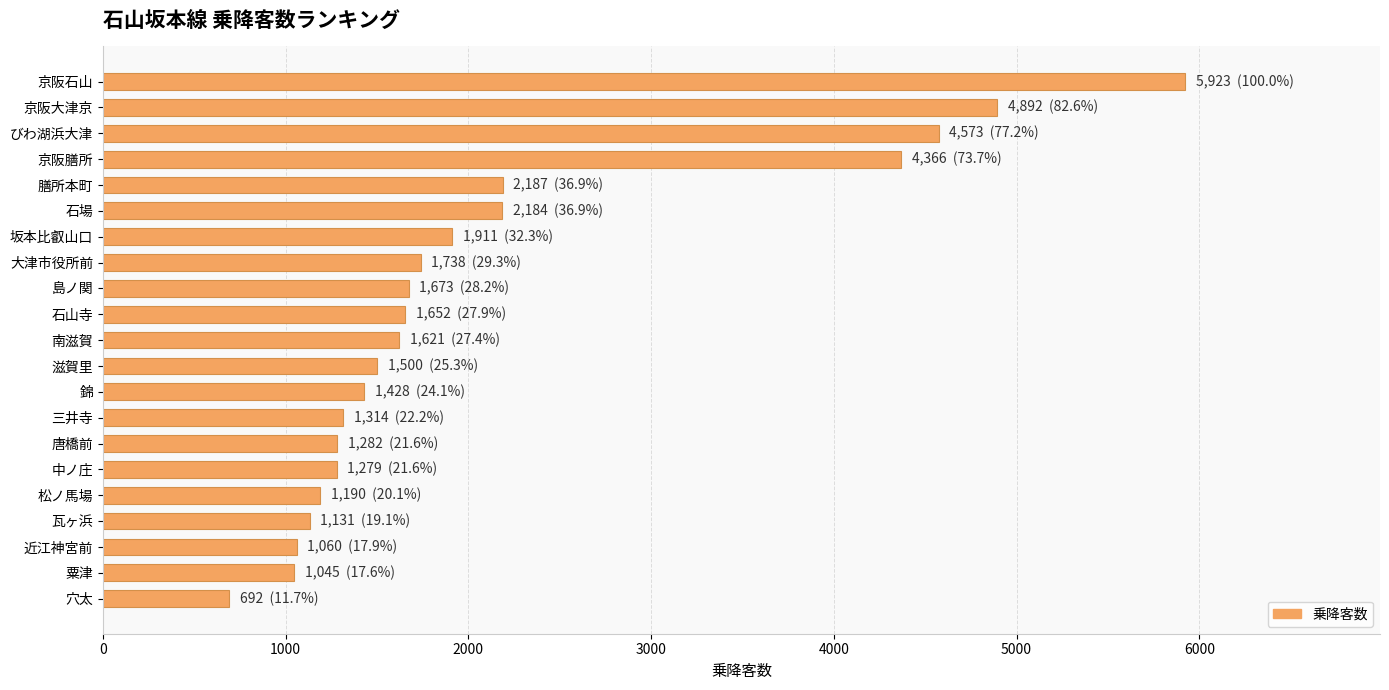

What is the average value?

2126